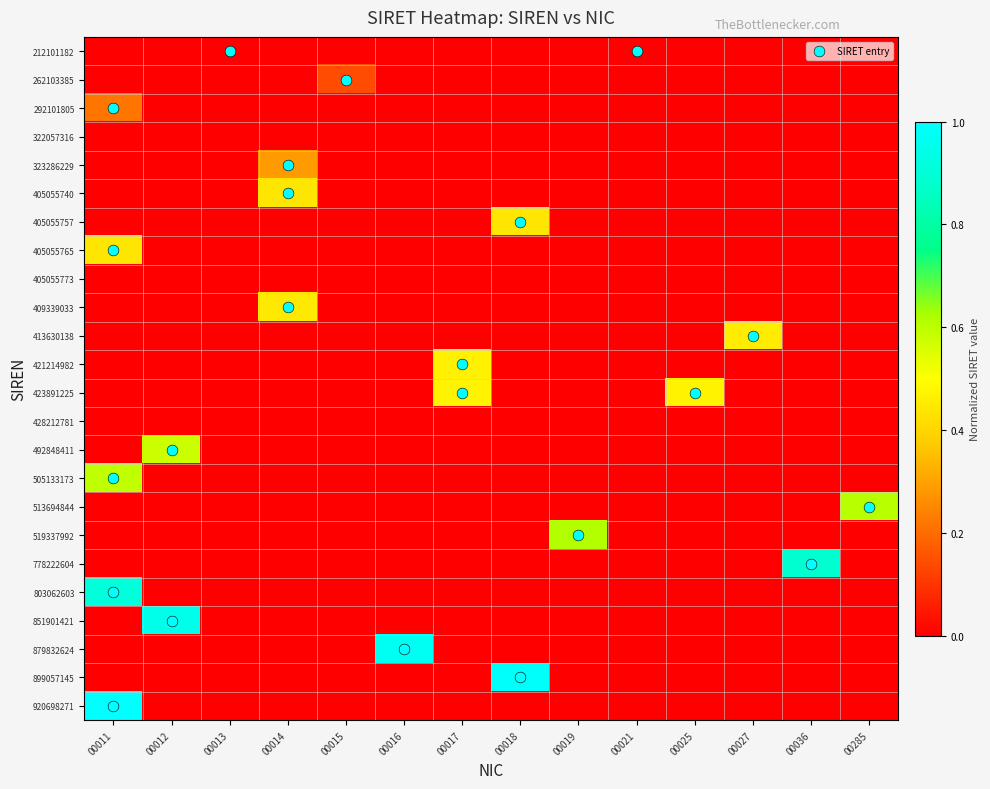

What is the difference between the maximum and second lowest values in the 879832624 series?

1.0